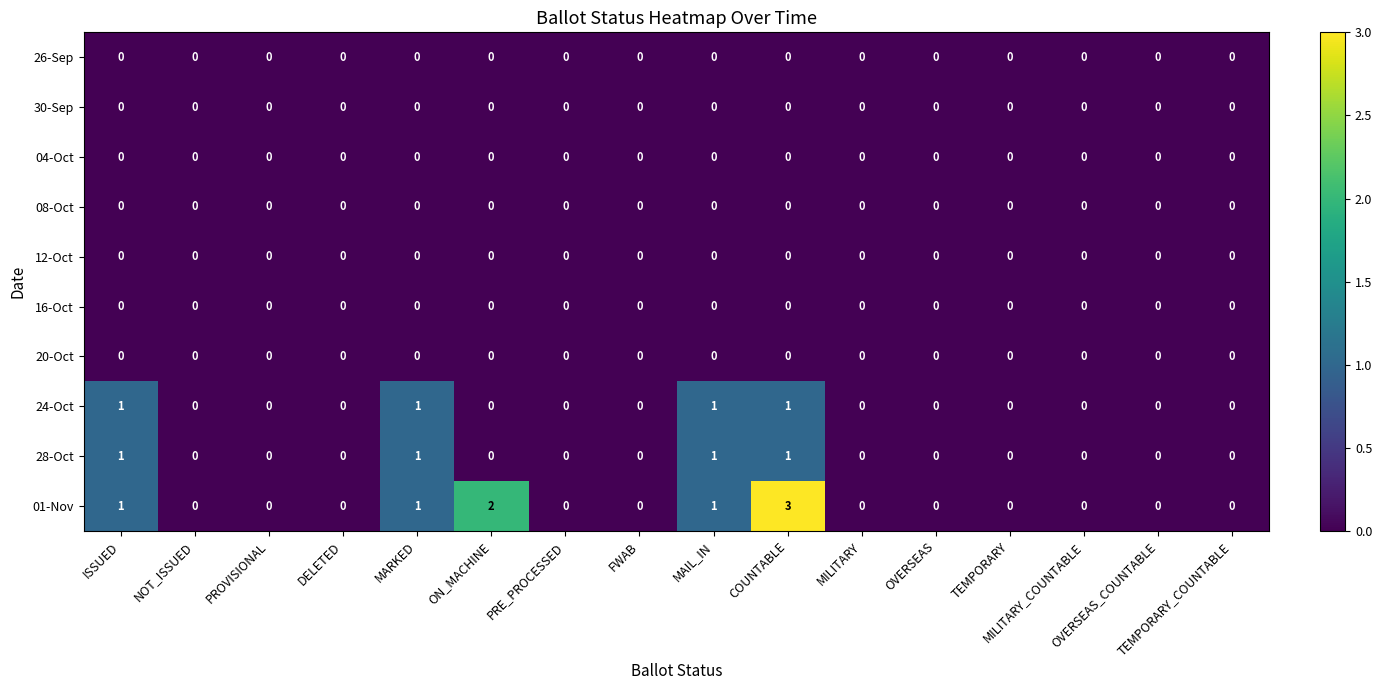

Which label corresponds to the largest value in the chart?

COUNTABLE